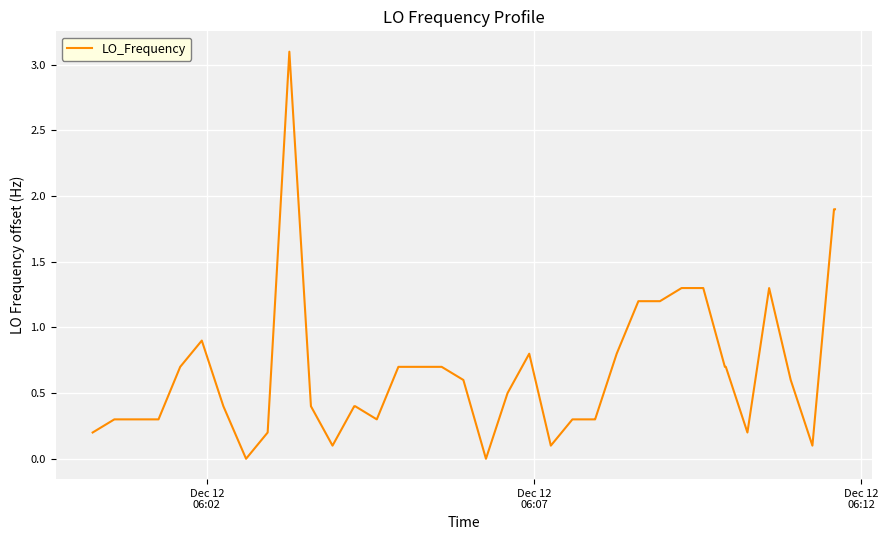

Reading right to left, extract all data points from this chart.

1.9	1.9	0.1	0.6	1.3	0.2	0.7	0.7	1.3	1.3	1.2	1.2	0.8	0.3	0.3	0.3	0.1	0.8	0.5	0.0	0.6	0.7	0.7	0.7	0.3	0.4	0.4	0.1	0.4	3.1	0.2	0.0	0.4	0.9	0.7	0.3	0.3	0.3	0.3	0.2